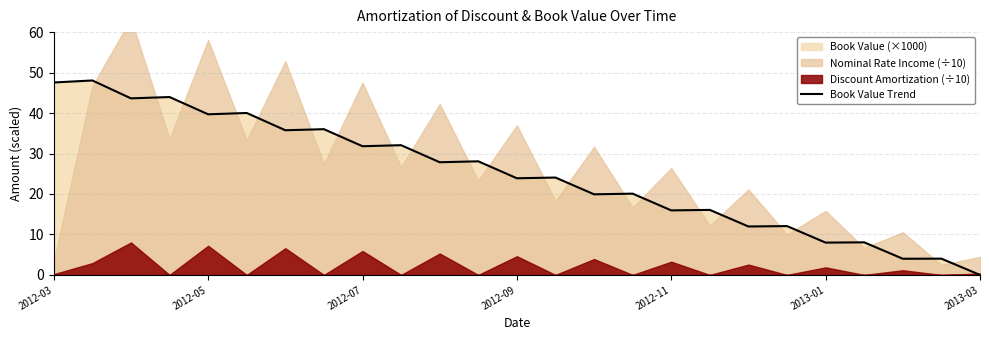

The Book Value Trend series shows 0.0 at 2013-03. True or false?

True